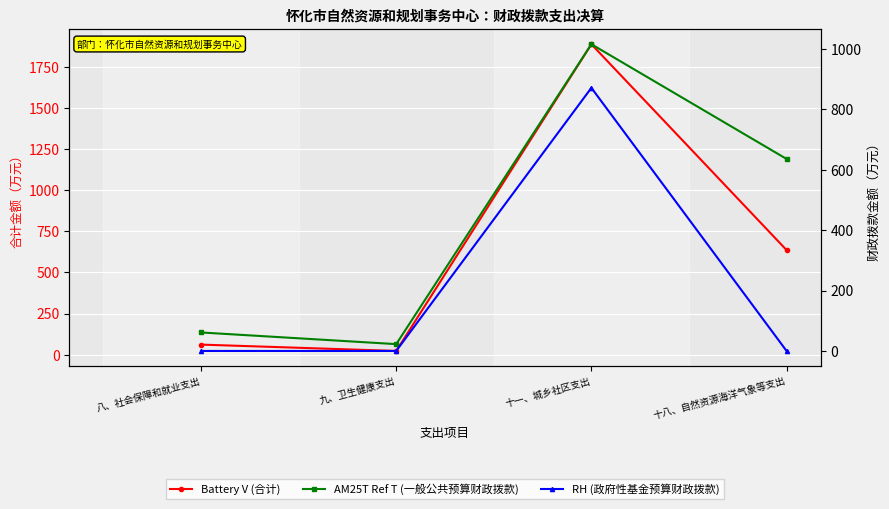

The AM25T Ref T (一般公共预算财政拨款) series shows 13.5 at 九、卫生健康支出. True or false?

False